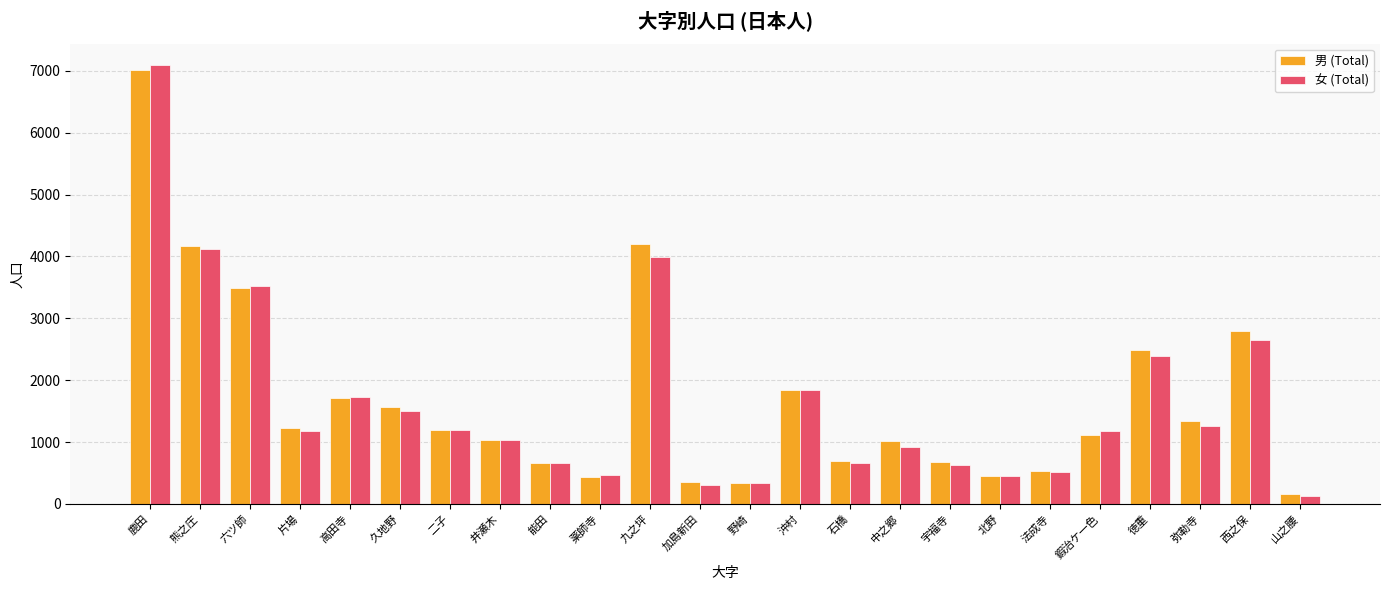

True or false: 男 (Total) has a value of 345 at 野崎.

True